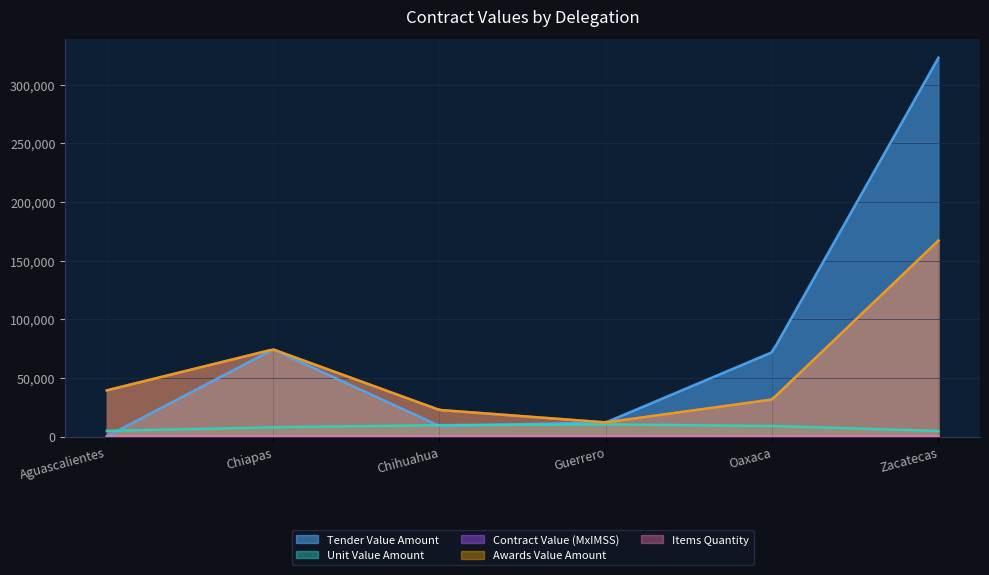

What is the sum of the awards.value.amount values at Guerrero and Oaxaca?

43619.7